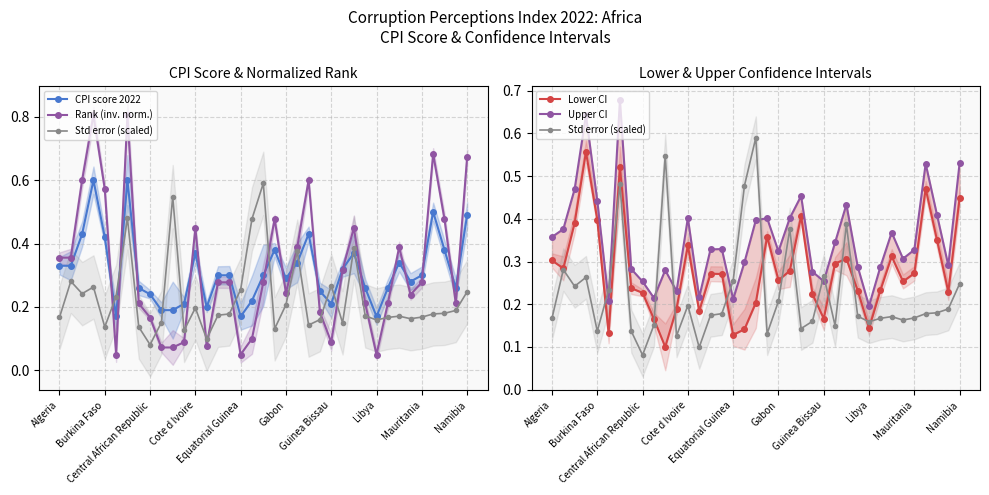

Is it true that Lower CI equals 0.1 at 10?

True